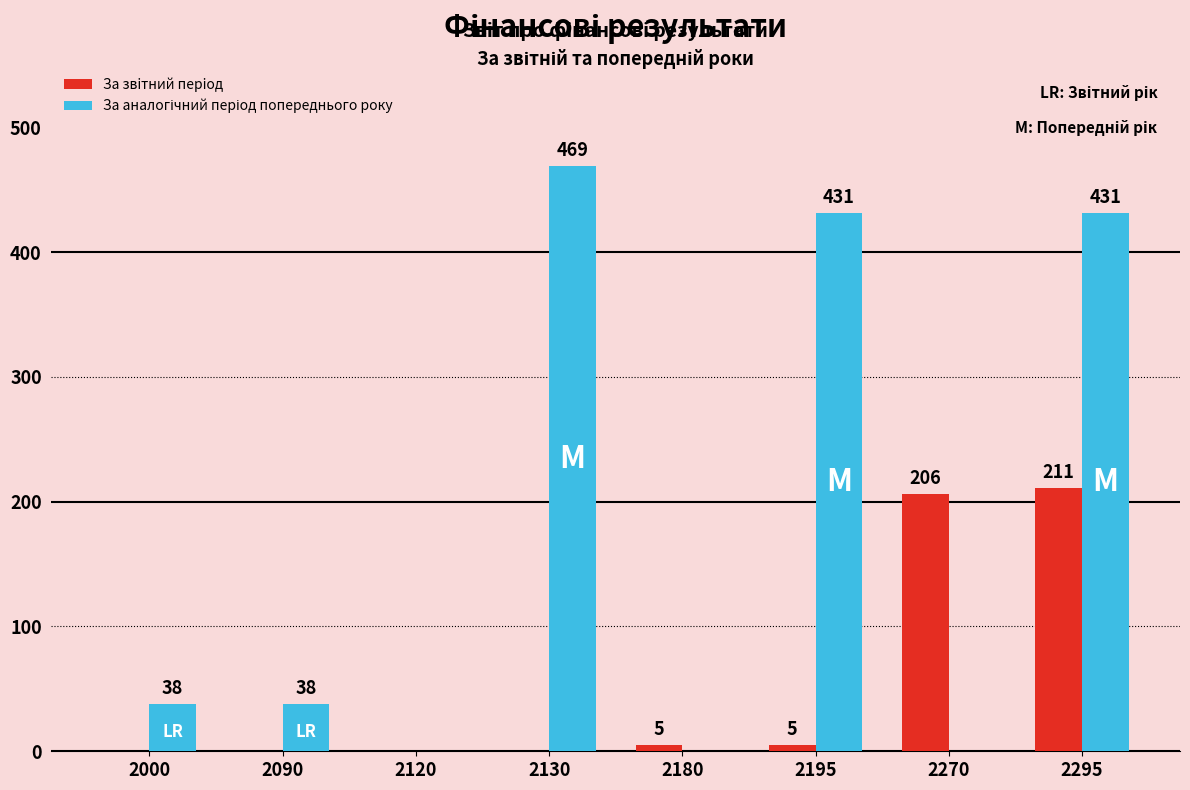

True or false: За звiтний перiод has a value of 0 at 2000.

True